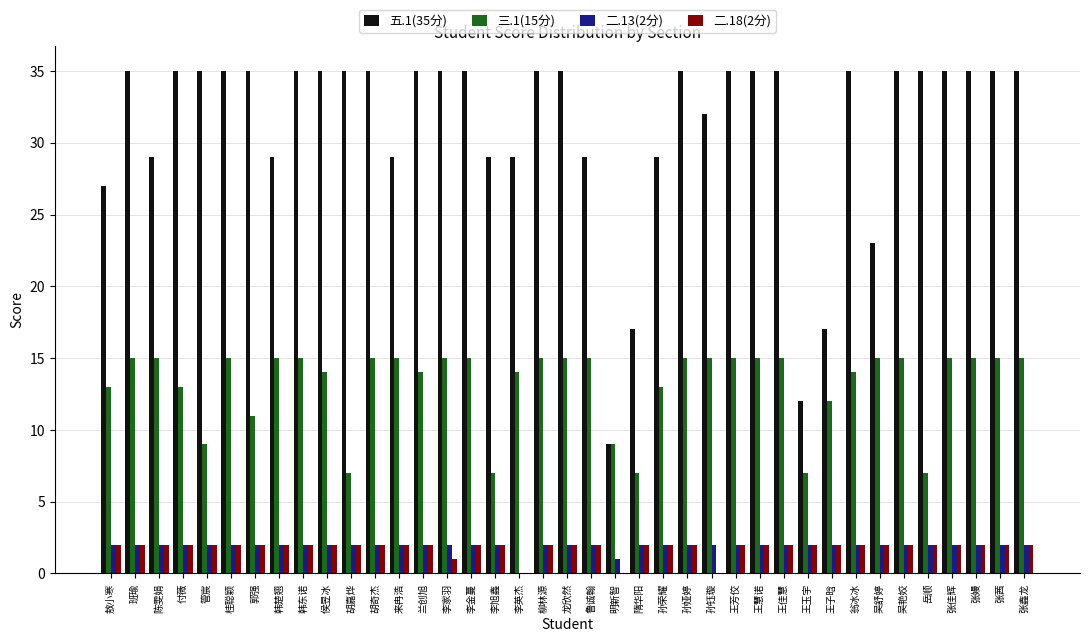

What is the total value across all series at 张鑫龙?

54